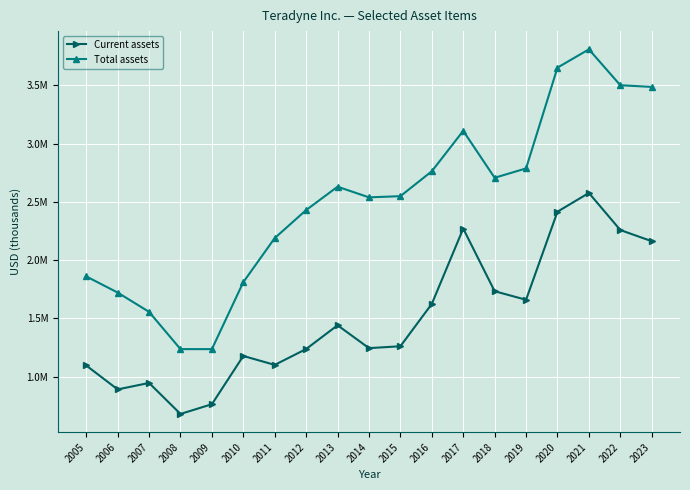

Reading left to right, what are all the values shown in this chart?

Current assets: 2005=1094942	2006=889410	2007=944933	2008=678653	2009=762292	2010=1176618	2011=1099887	2012=1236061	2013=1440277	2014=1243846	2015=1259968	2016=1623803	2017=2270281	2018=1732482	2019=1658884	2020=2415434	2021=2576227	2022=2257915	2023=2162035
Total assets: 2005=1859732	2006=1721055	2007=1555288	2008=1235247	2009=1235337	2010=1810355	2011=2188639	2012=2429345	2013=2629824	2014=2538520	2015=2548674	2016=2762493	2017=3109545	2018=2706606	2019=2787014	2020=3652346	2021=3809425	2022=3501252	2023=3486824